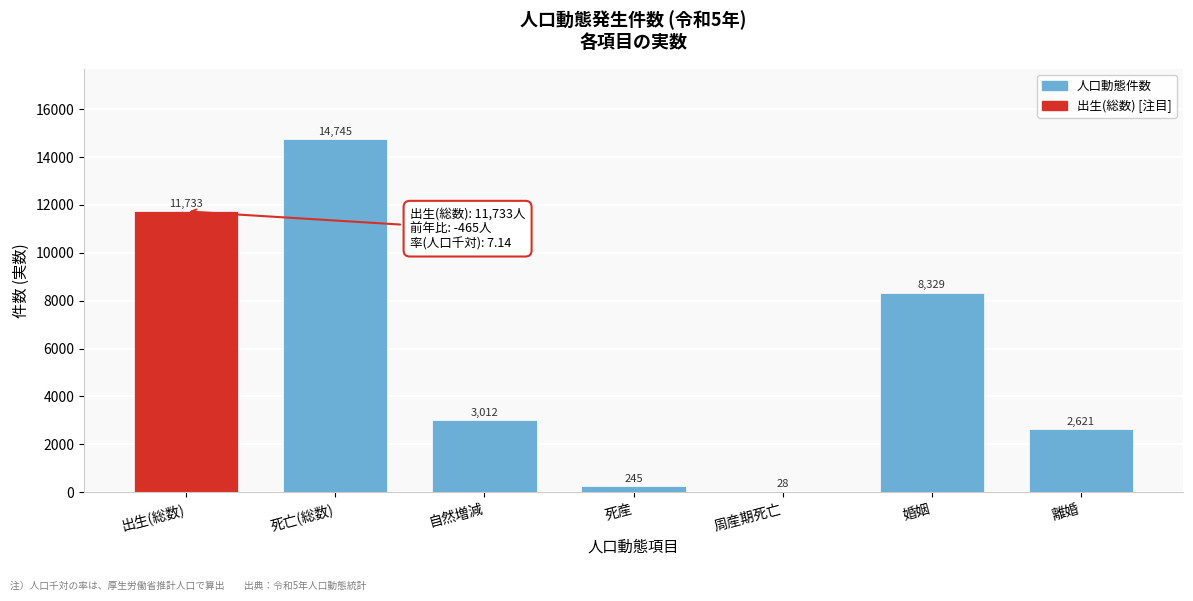

Reading right to left, what are all the values shown in this chart?

離婚=2621	婚姻=8329	周産期死亡=28	死産=245	自然増減=3012	死亡(総数)=14745	出生(総数)=11733